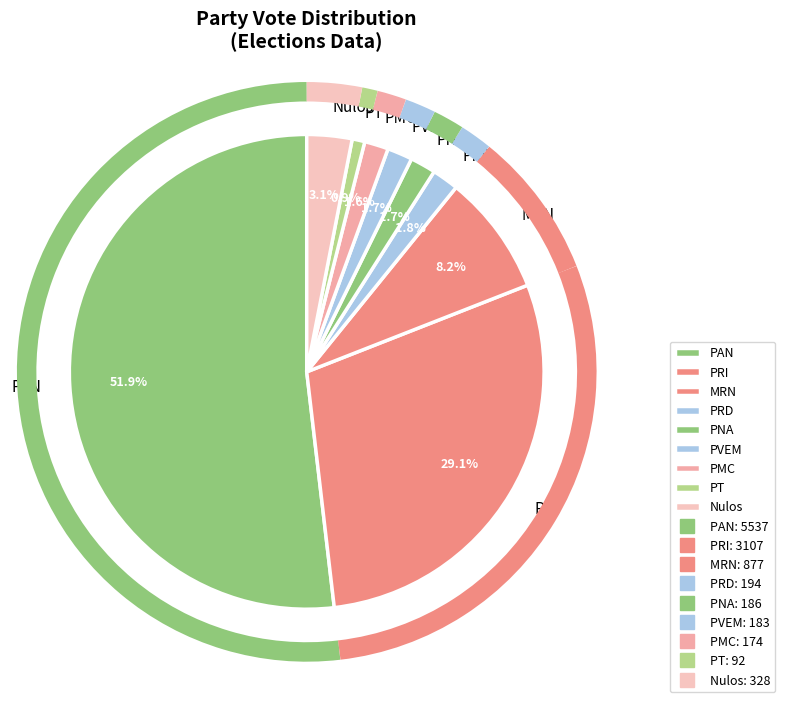

What portion of the pie excludes PAN?

48.1%